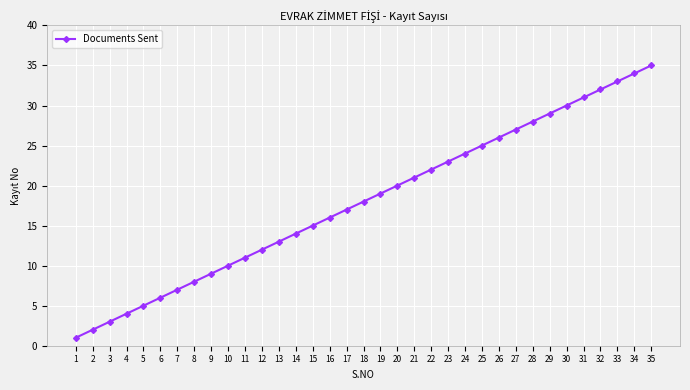

What is the value of the 6th point from the left?

6